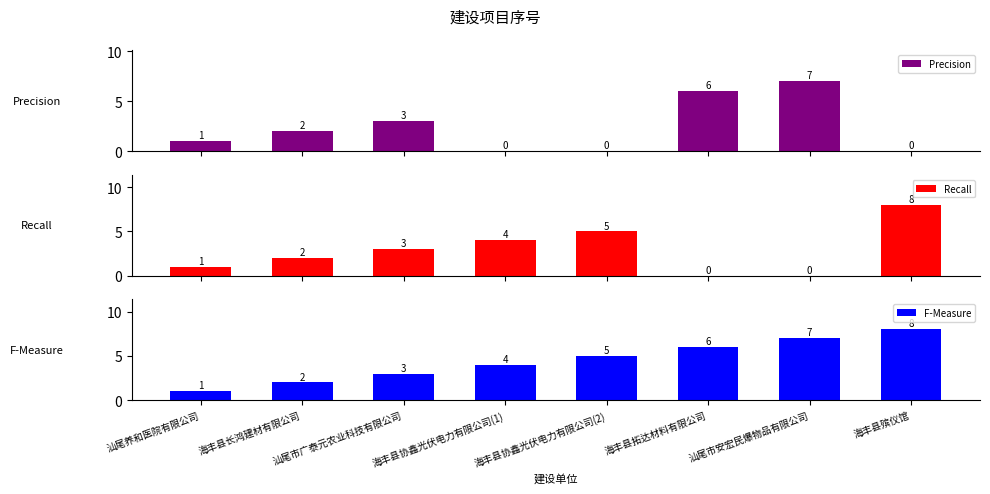

What is the difference between the maximum and minimum values in the Precision series?

7